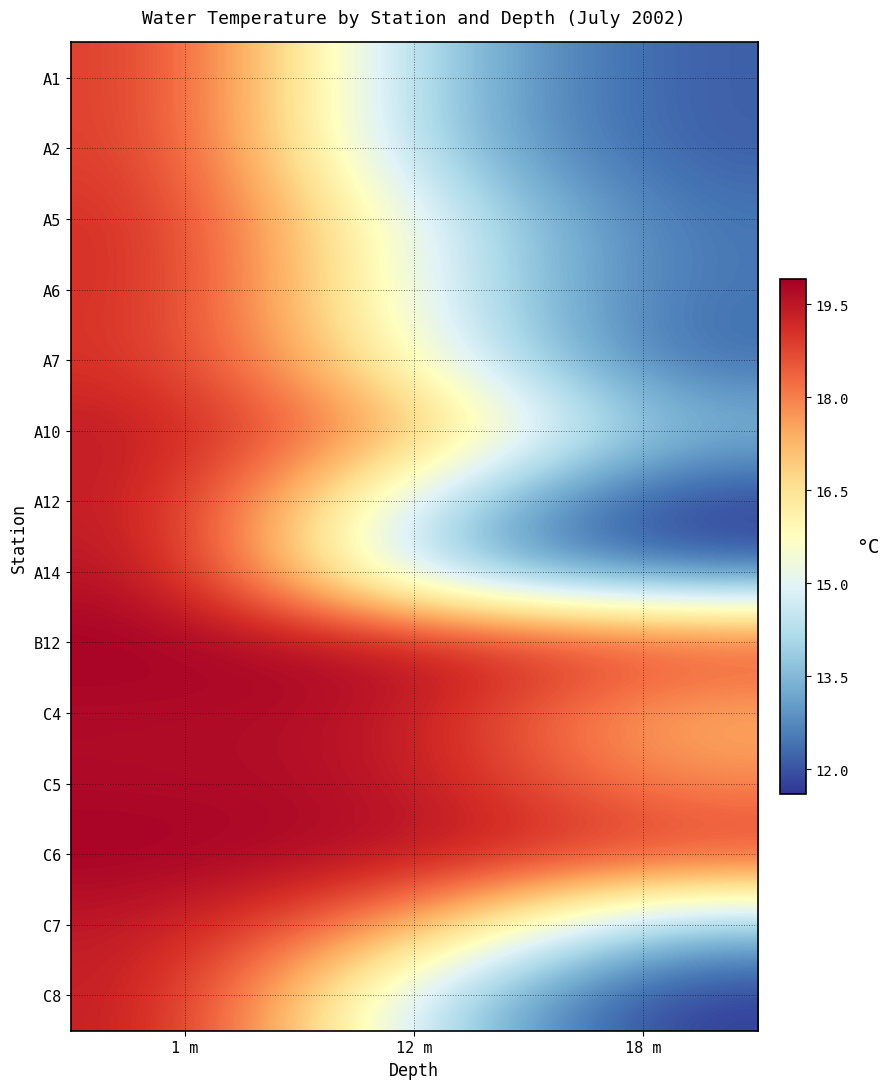

Reading left to right, transcribe all the data shown in this chart.

A1: 1 m=19.0	12 m=13.8	18 m=12.1
A2: 1 m=19.0	12 m=13.8	18 m=12.1
A5: 1 m=19.2	12 m=15.0	18 m=12.4
A6: 1 m=19.2	12 m=15.0	18 m=12.4
A7: 1 m=19.1	12 m=15.6	18 m=12.2
A10: 1 m=19.5	12 m=17.6	18 m=13.5
A12: 1 m=19.5	12 m=14.4	18 m=11.6
A14: 1 m=19.7	12 m=13.8	18 m=12.1
B12: 1 m=19.9	12 m=19.7	18 m=19.0
C4: 1 m=19.7	12 m=19.6	18 m=17.2
C5: 1 m=19.7	12 m=19.6	18 m=17.8
C6: 1 m=19.9	12 m=19.7	18 m=19.0
C7: 1 m=19.5	12 m=17.6	18 m=13.5
C8: 1 m=19.5	12 m=14.4	18 m=11.6